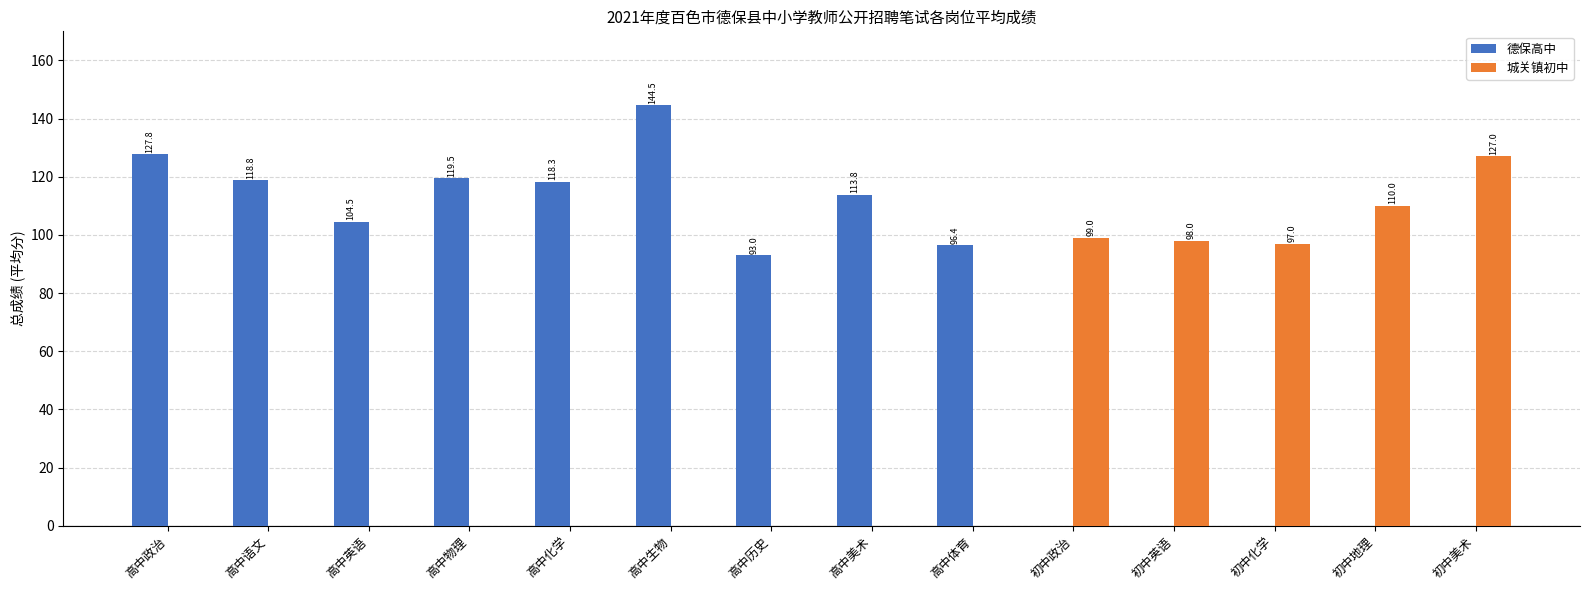

What is the total value across all series at 初中美术?

127.0